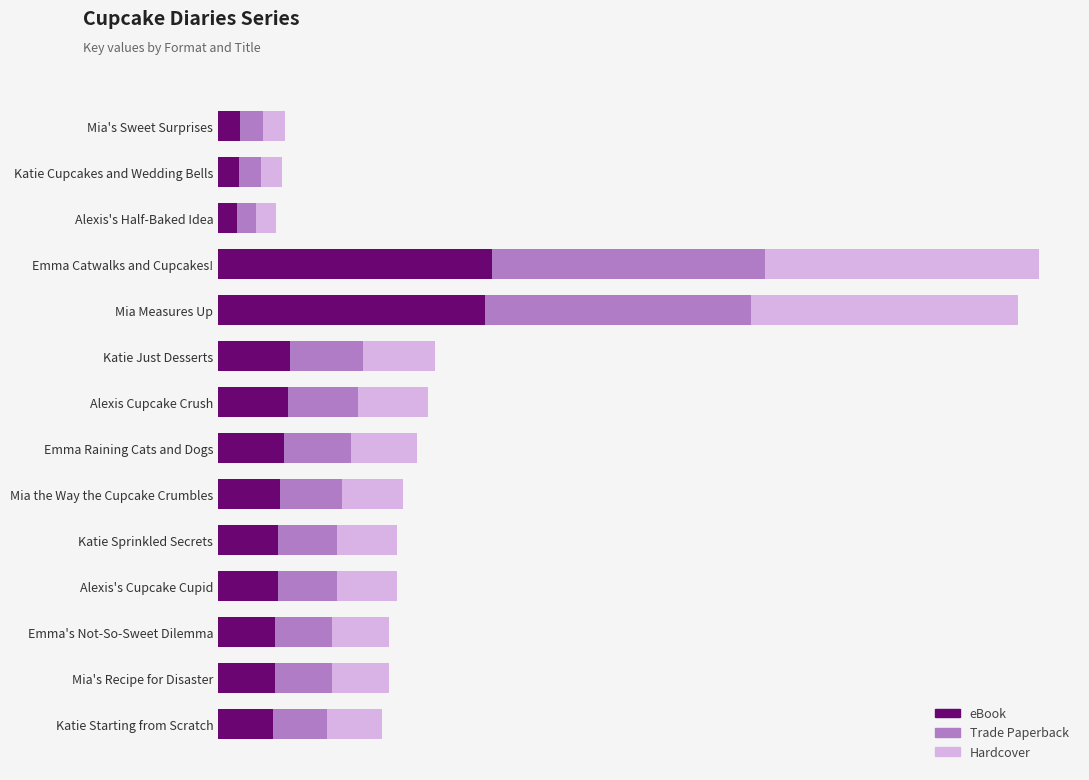

What position from the left is Mia Measures Up?

5